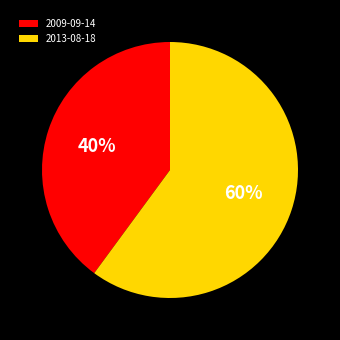

Which has a higher value, 2009-09-14 or 2013-08-18?

2013-08-18